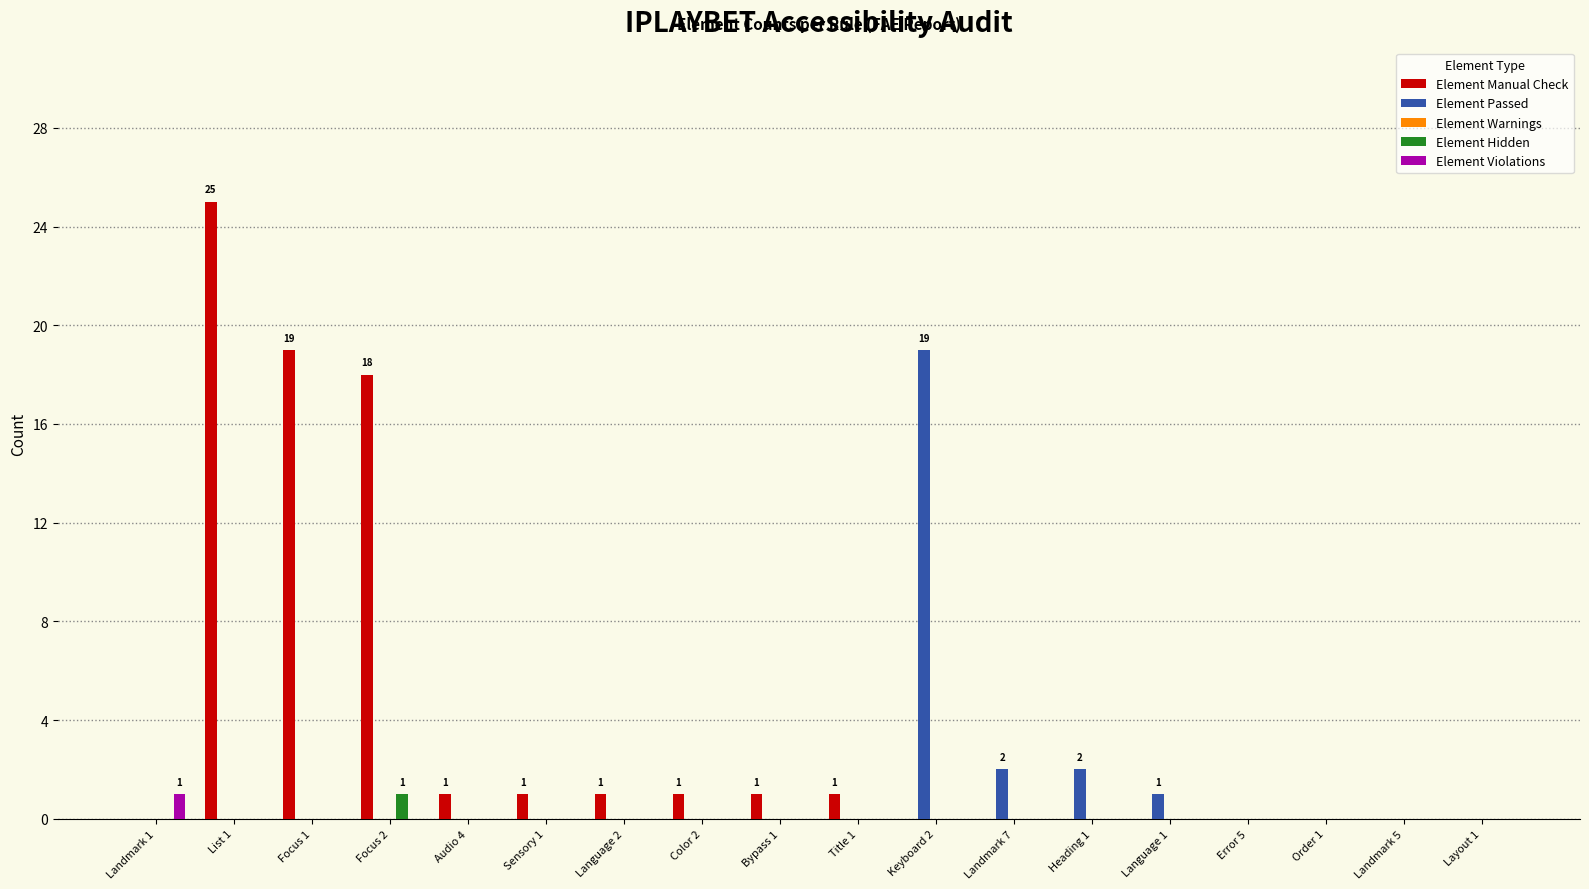

Which series has the largest total across all categories?

Element Manual Check